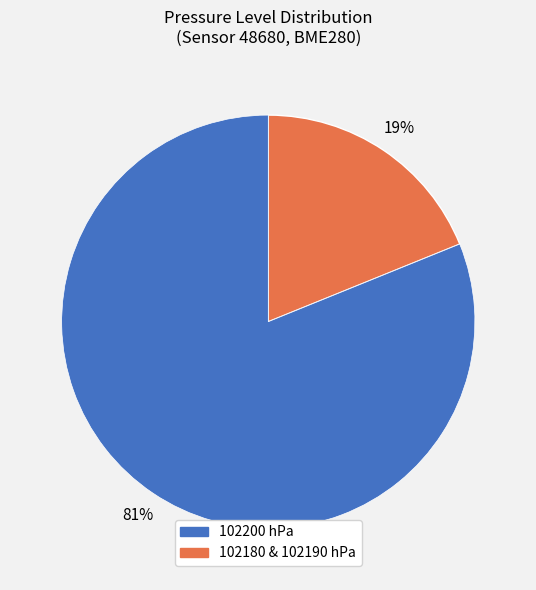

How many slices are in this pie chart?

2